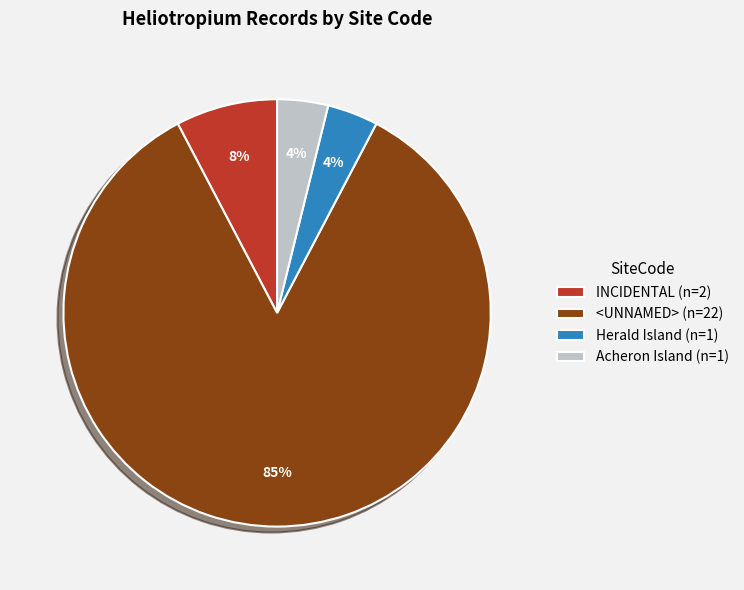

Is it true that <UNNAMED> (n=22) is 94% of the pie?

False